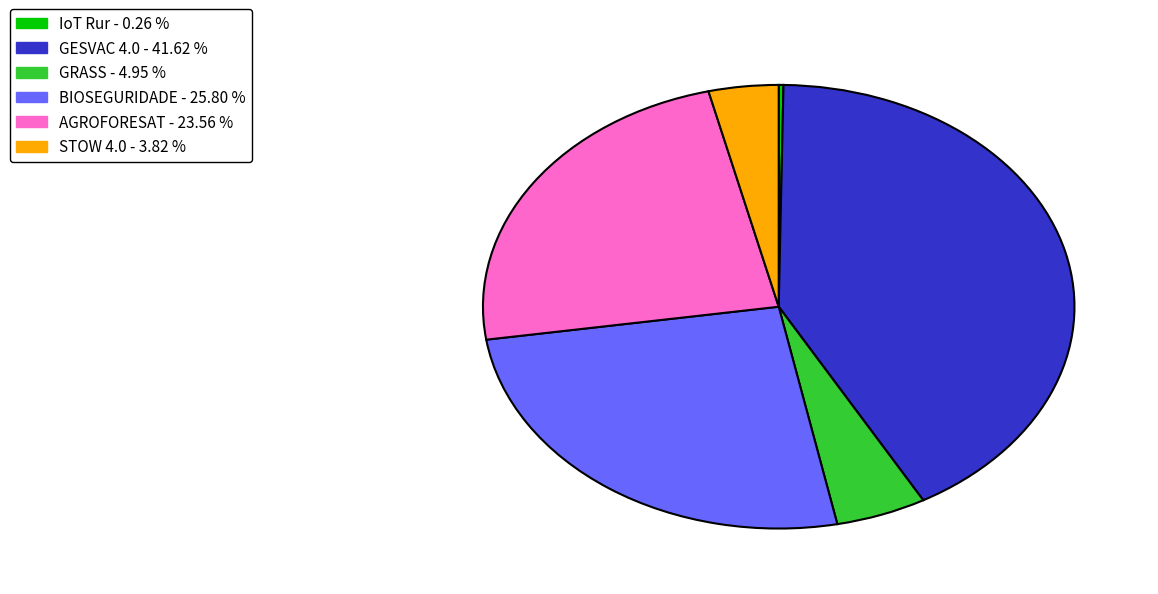

Approximately how many times larger is the value at AGROFORESAT compared to BIOSEGURIDADE?

0.9